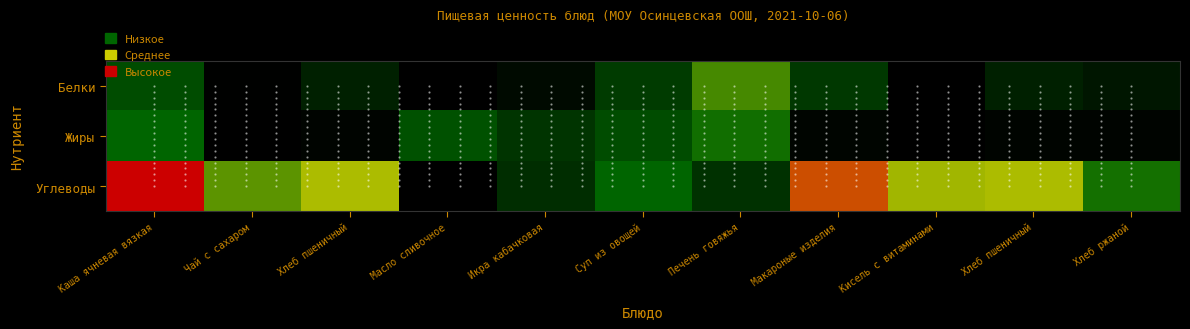

Rank the series by their maximum value, from lowest to highest.

Жиры, Белки, Углеводы